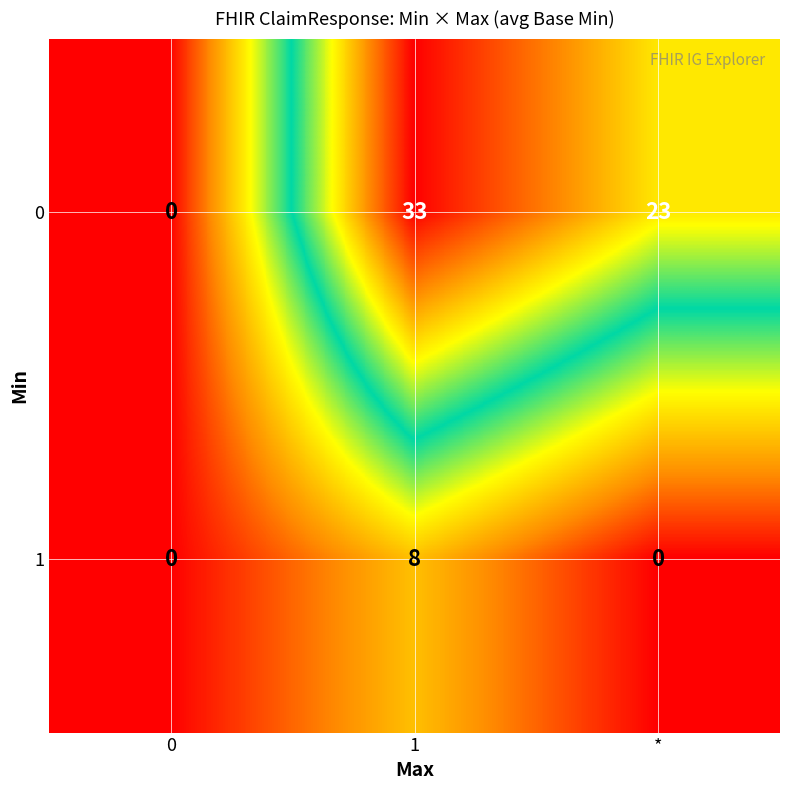

List the series in order of their peak value, lowest first.

1, 0